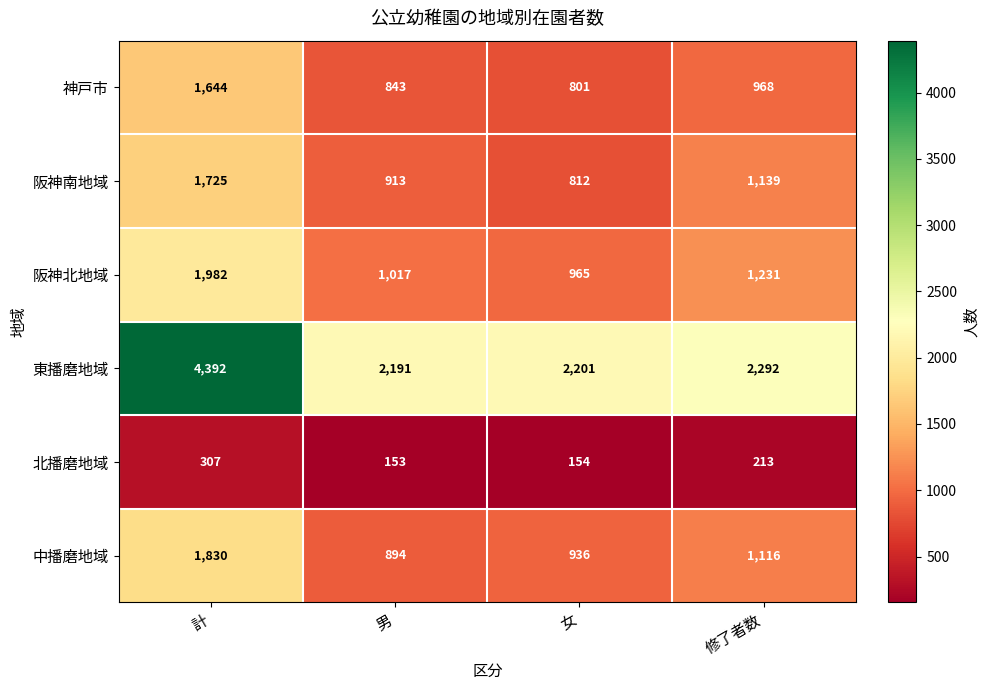

The value of 阪神南地域 at 男 is 1459. True or false?

False